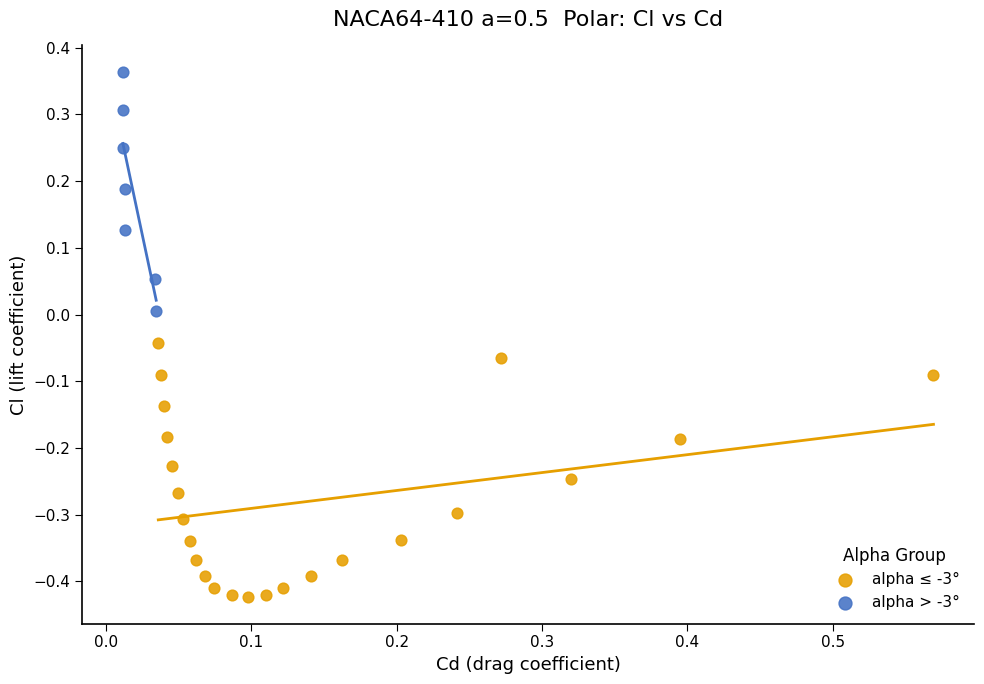

Which series reaches the maximum Y coordinate?

alpha > -3°